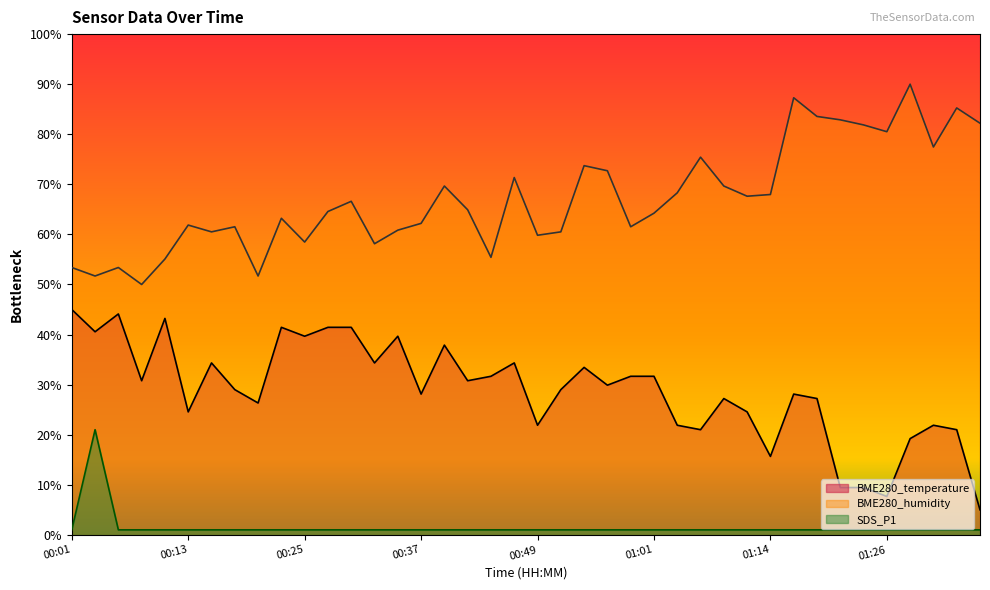

What is the maximum value shown in the chart?

90.0